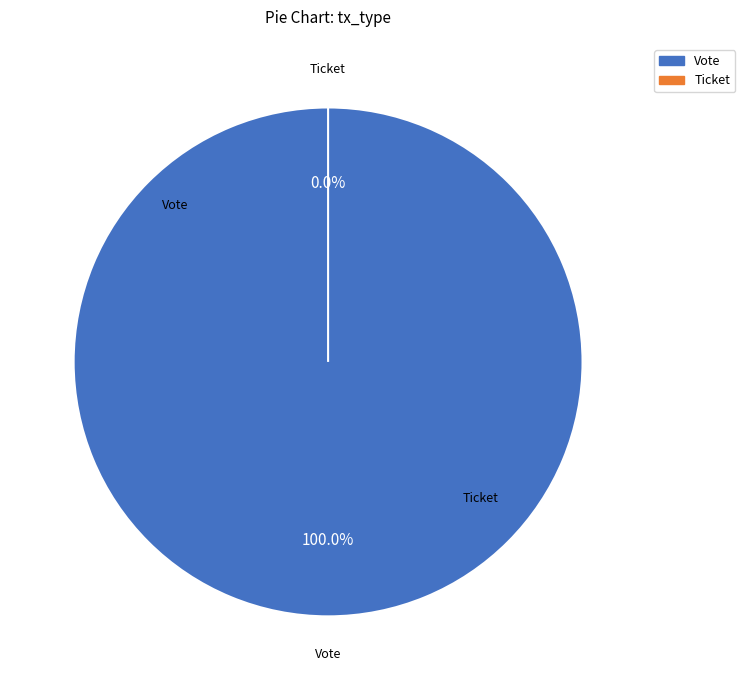

To the nearest percent, what is the combined percentage of Ticket and Vote?

100%